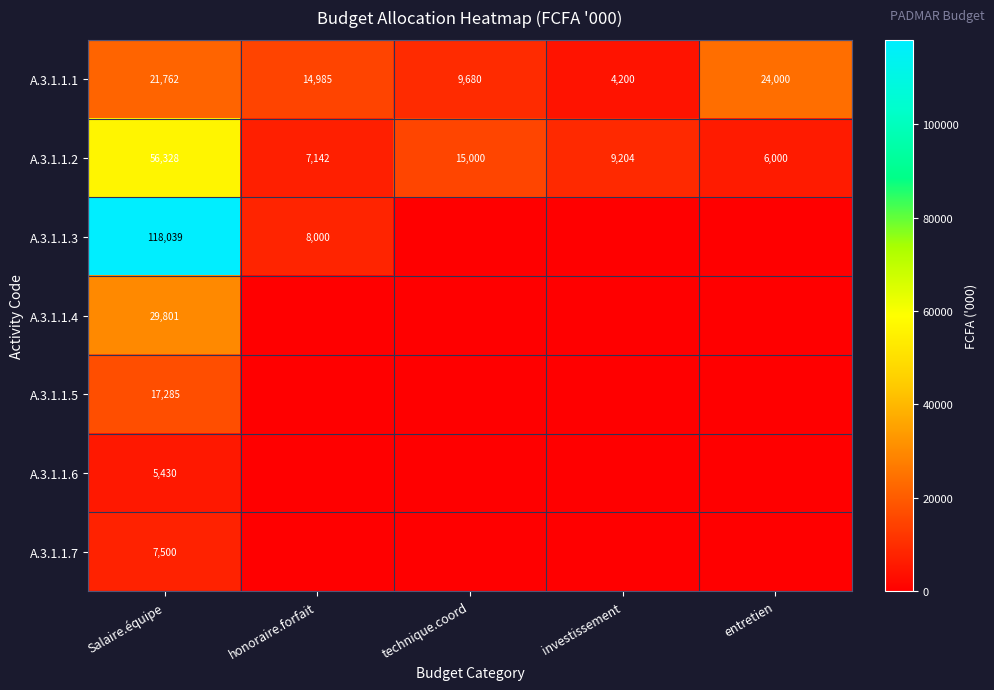

The A.3.1.1.1 series shows 32692 at Salaire.équipe. True or false?

False